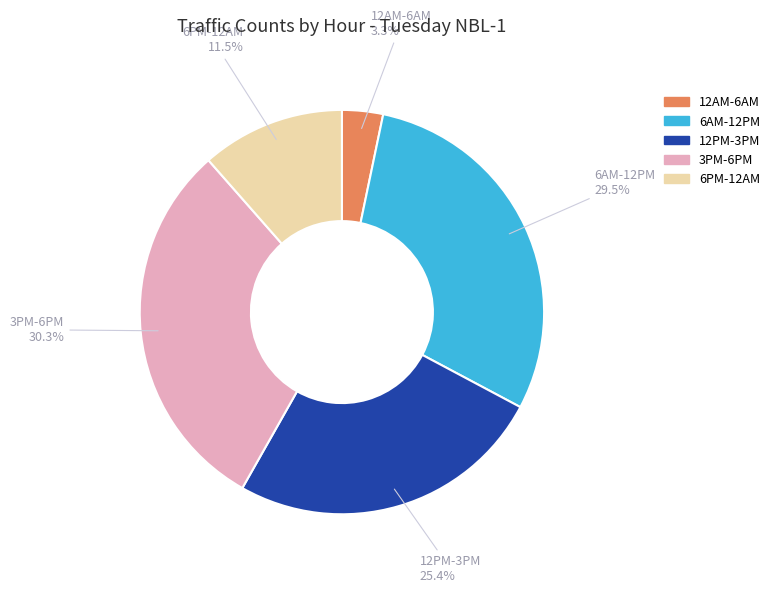

Does 6PM-12AM account for over 50% of the chart?

No